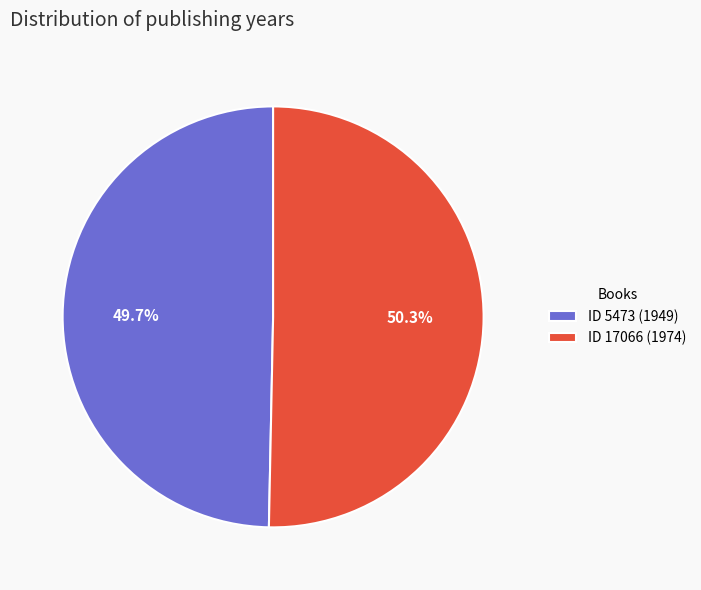

What is the majority slice?

ID 17066 (1974)